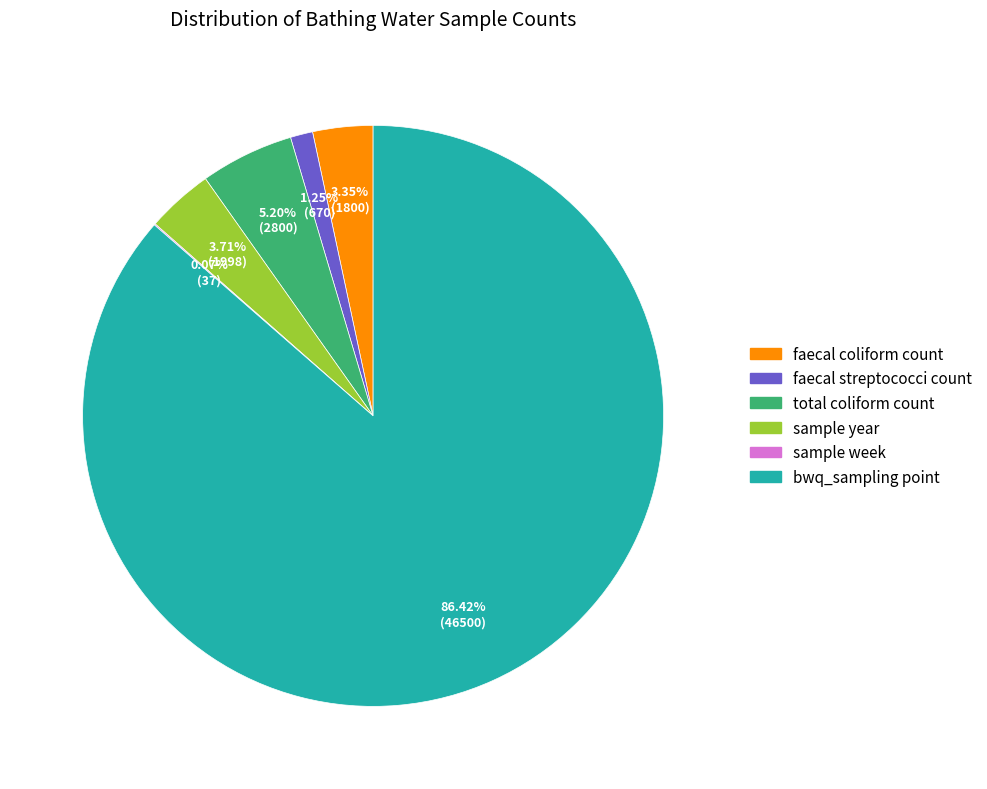

What is the largest slice in the pie chart?

bwq_sampling point